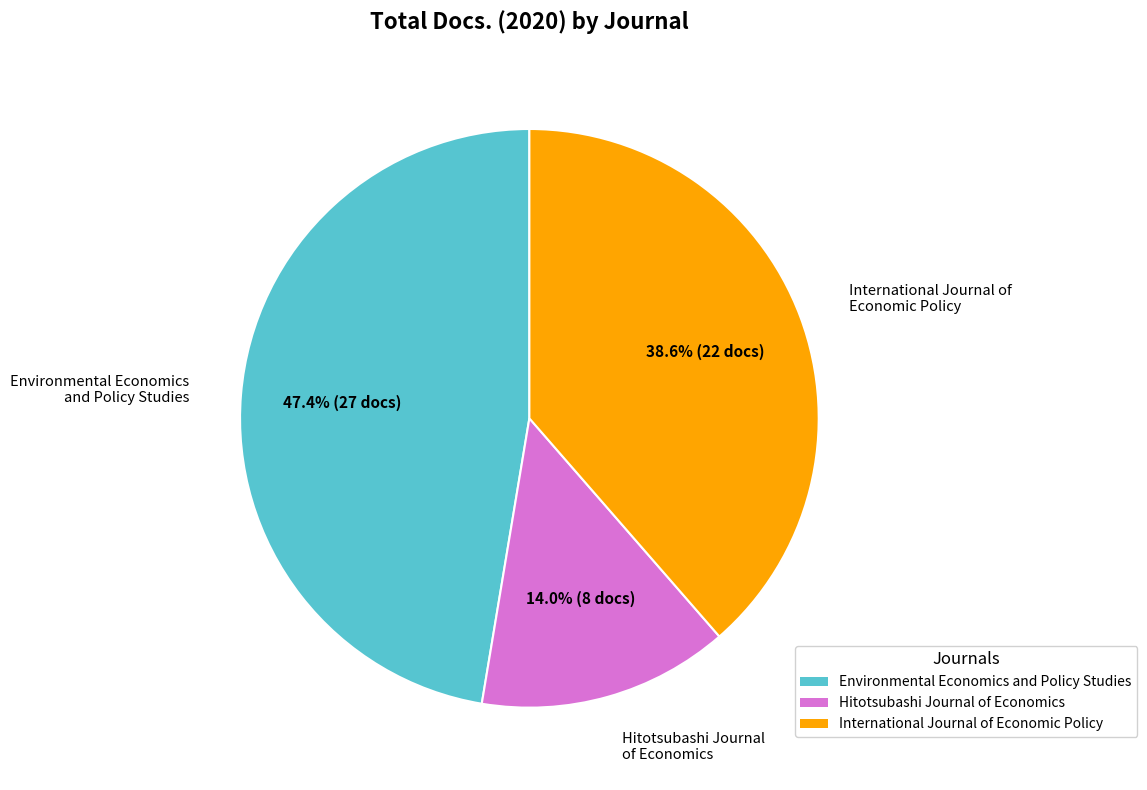

What is the smallest slice in the pie chart?

Hitotsubashi Journal of Economics